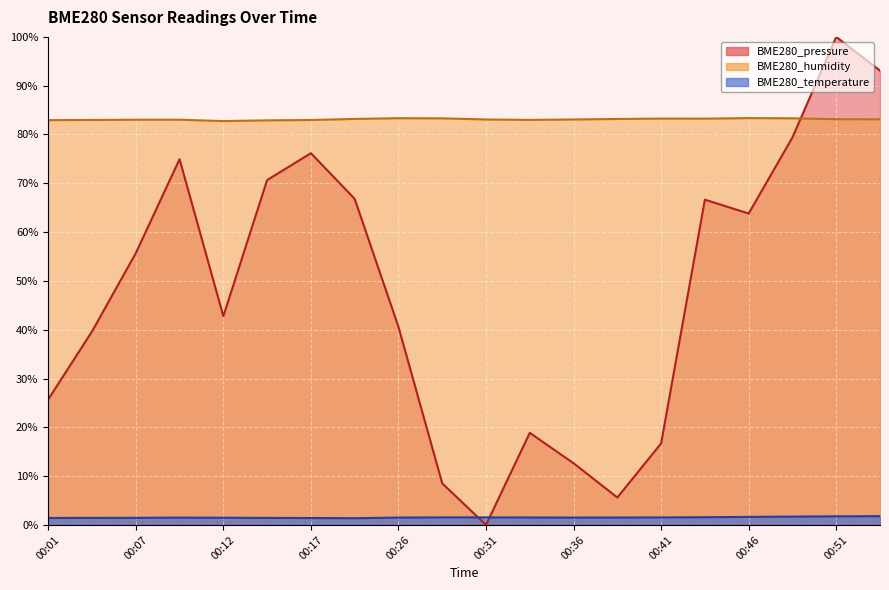

Rank the series at 00:26 from highest to lowest value.

BME280_humidity, BME280_pressure, BME280_temperature